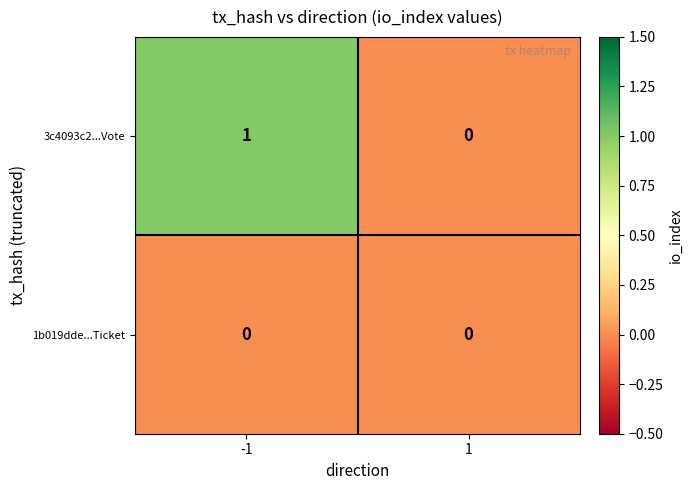

Which series has the widest spread of values?

3c4093c2...Vote